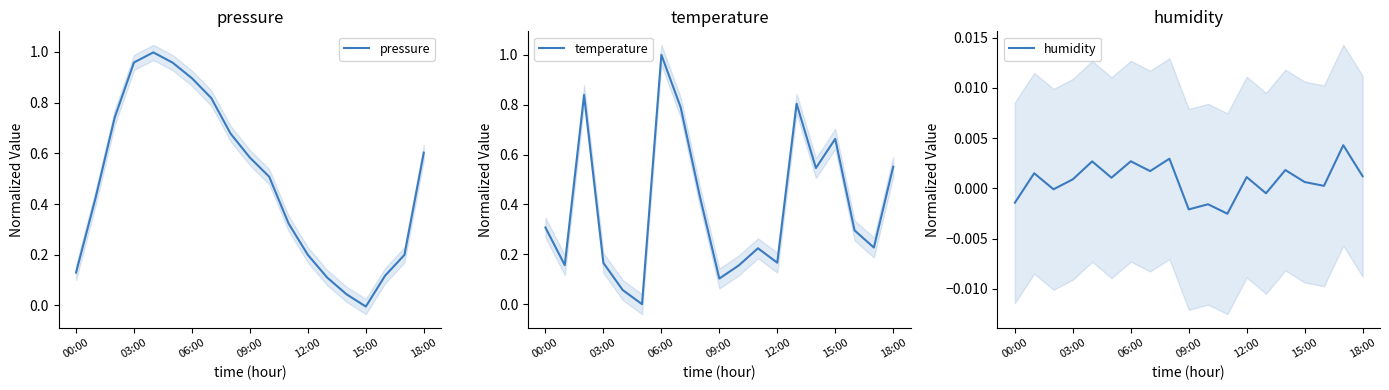

True or false: humidity has more than 0 points higher than both neighbors.

True